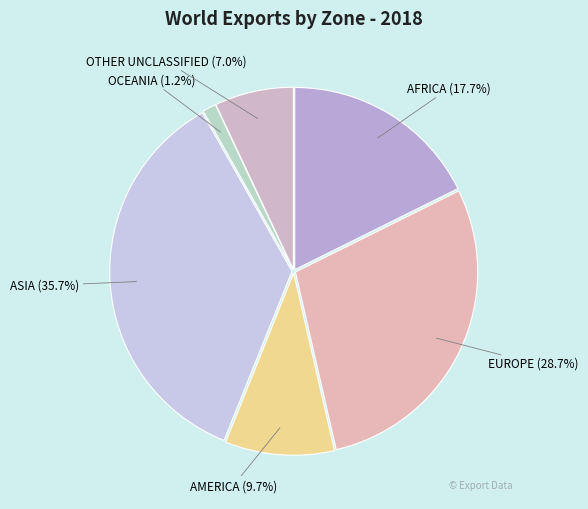

How many slices are in this pie chart?

6